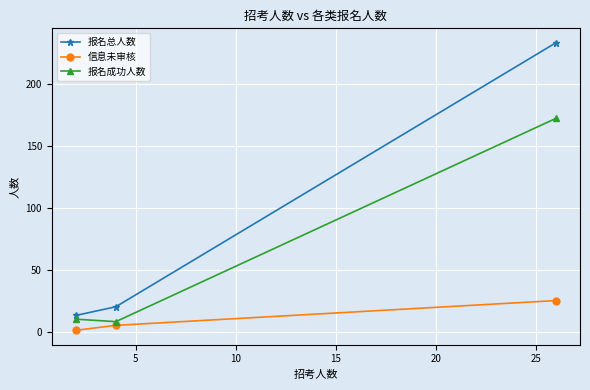

What is the maximum value for 报名成功人数?

172